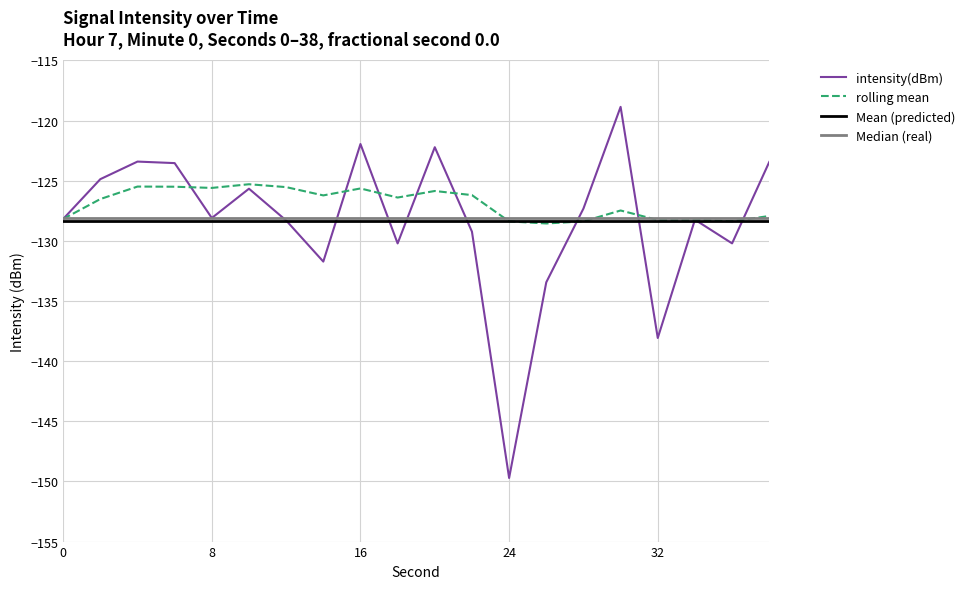

What is the spread (max minus min) of values at 2?

1.7